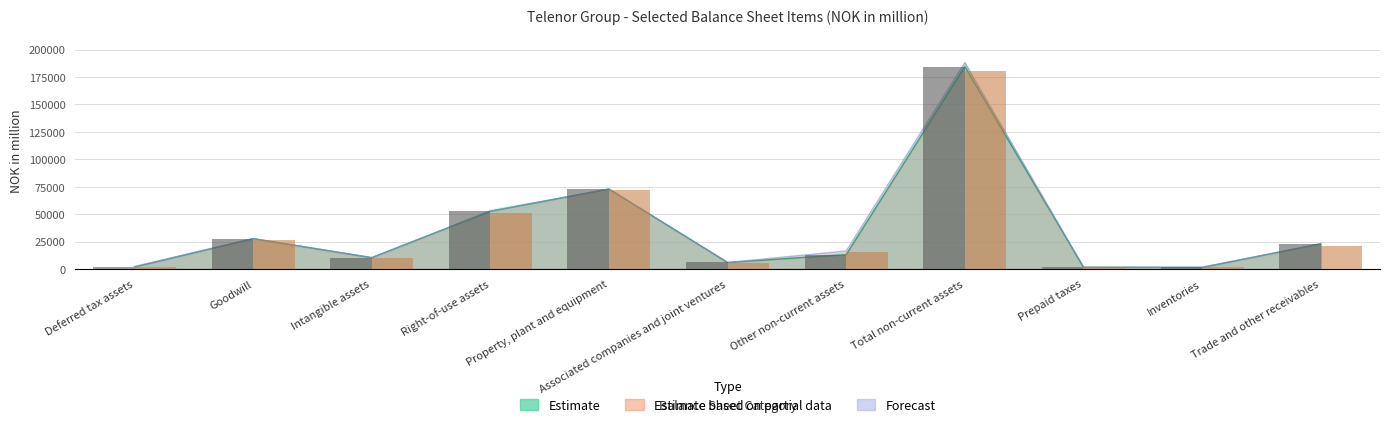

At how many categories does at least one series exceed 141013?

1